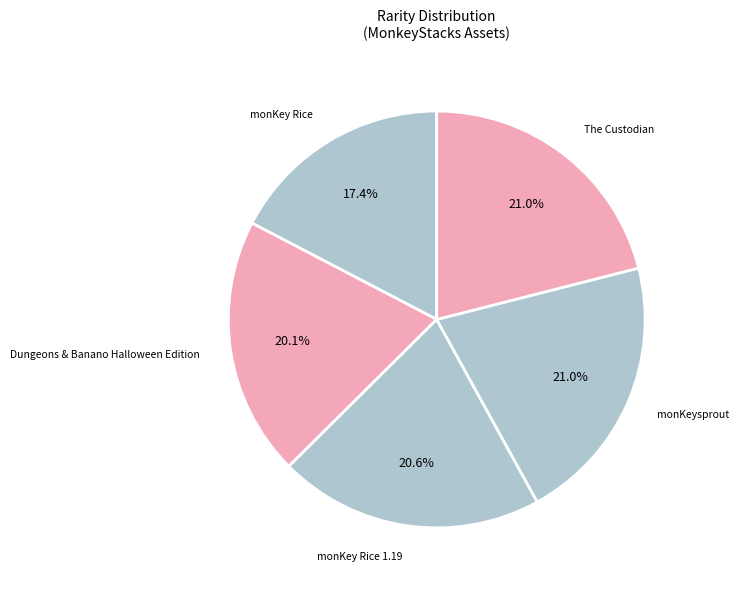

How many slices are in this pie chart?

5